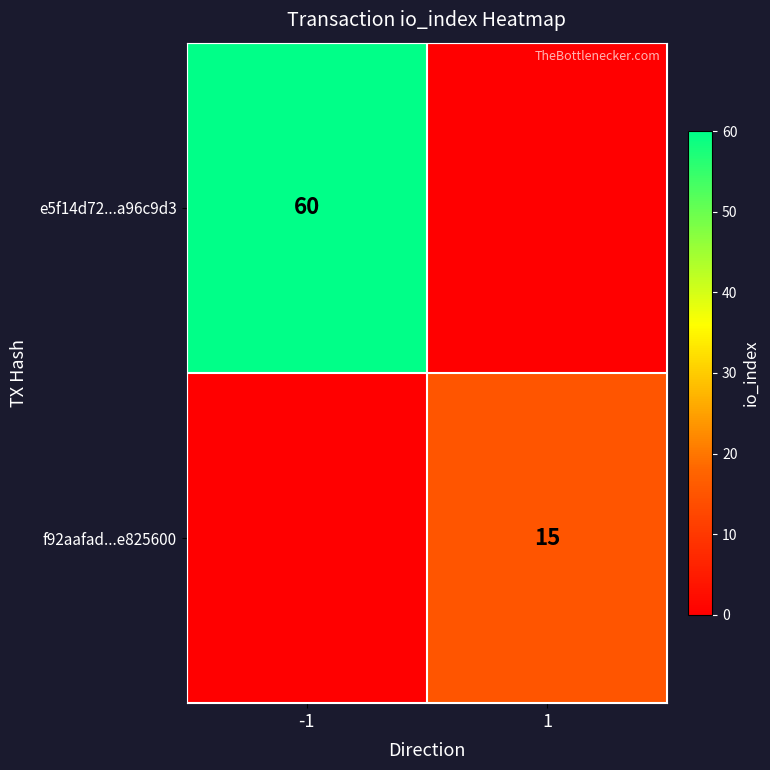

Is it true that e5f14d72...a96c9d3 equals 60 at -1?

True